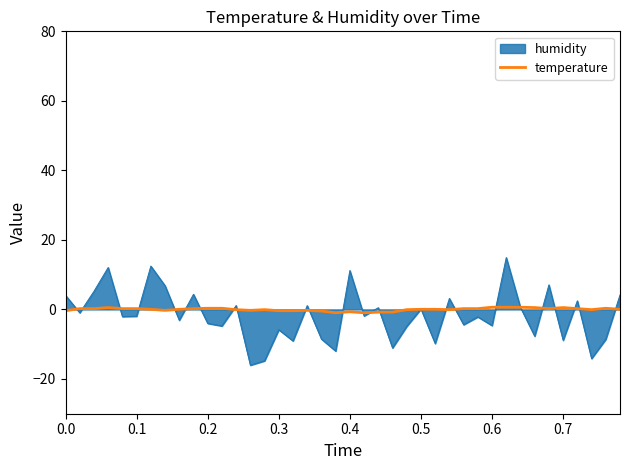

What is the minimum value shown in the chart?

-16.0